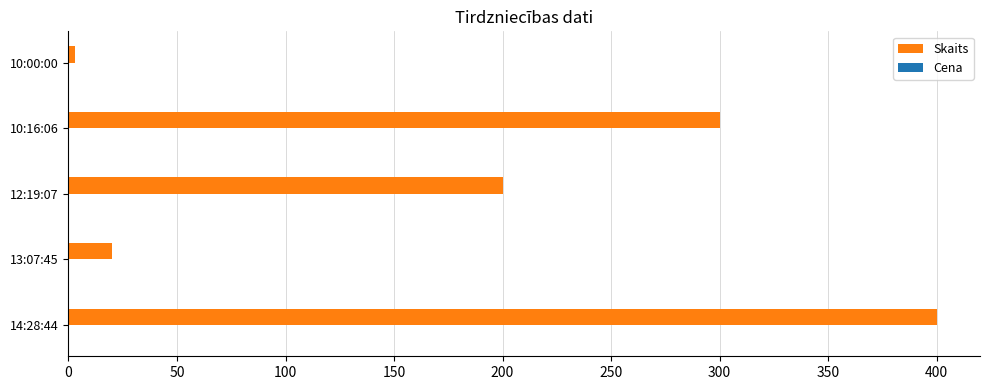

The Skaits series shows 20.0 at 13:07:45. True or false?

True